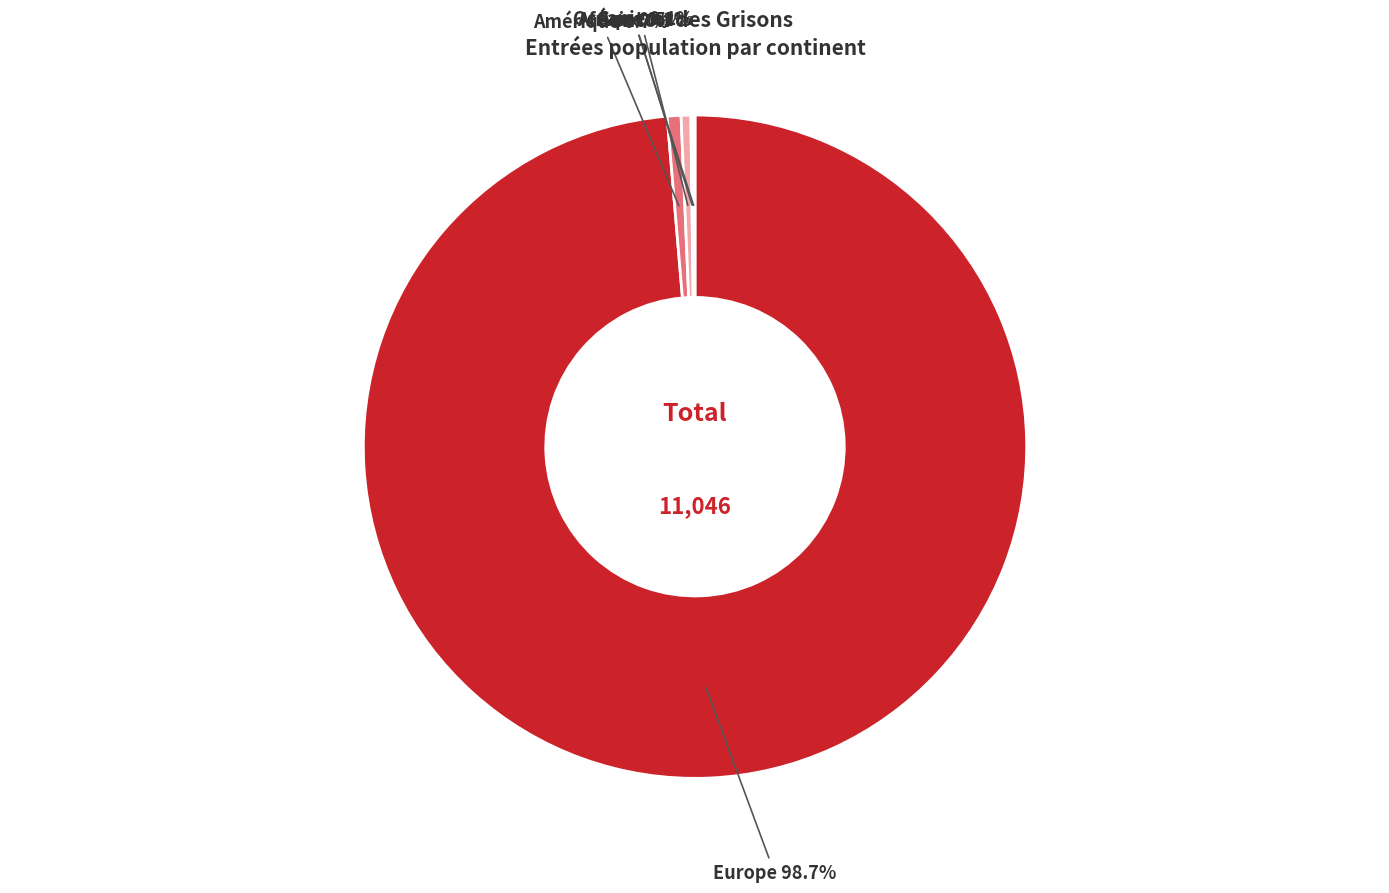

Is there a majority slice in this chart?

Yes